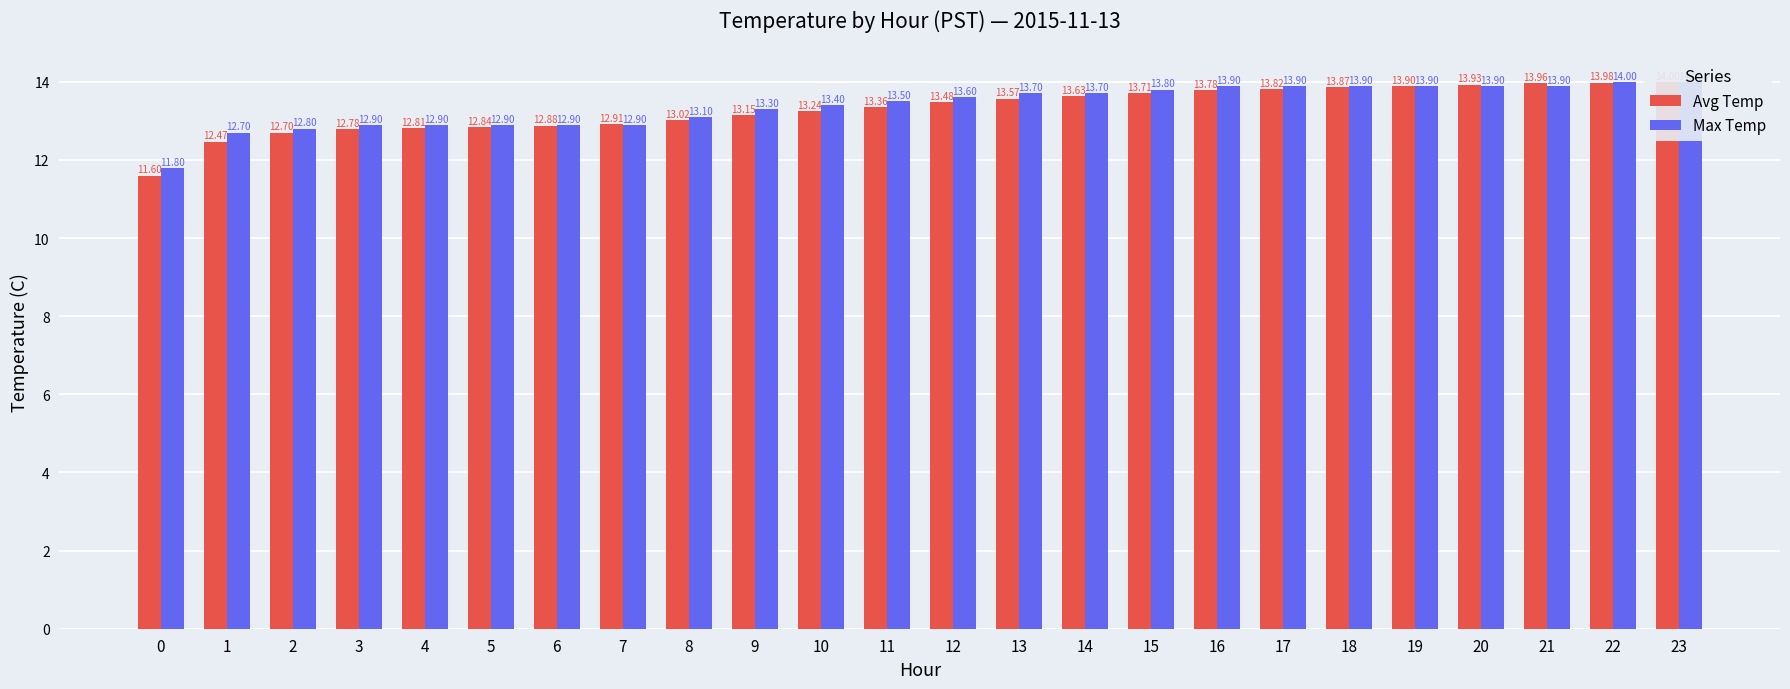

Does the chart contain any negative values?

No